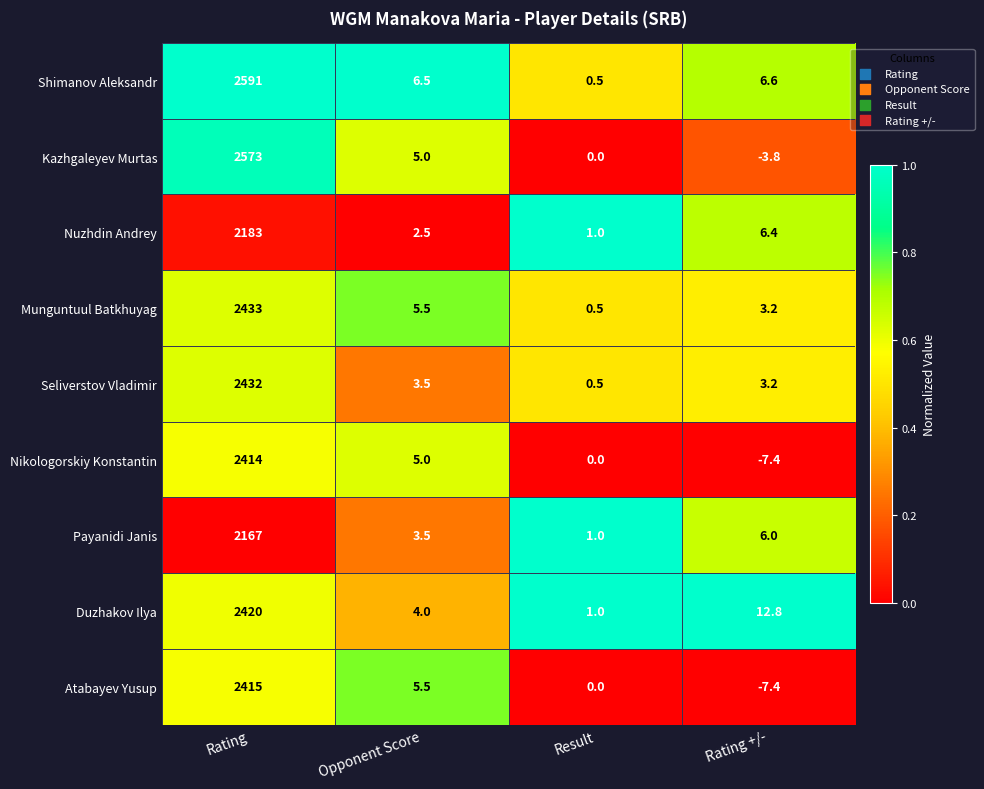

What is the minimum value for Duzhakov Ilya?

1.0